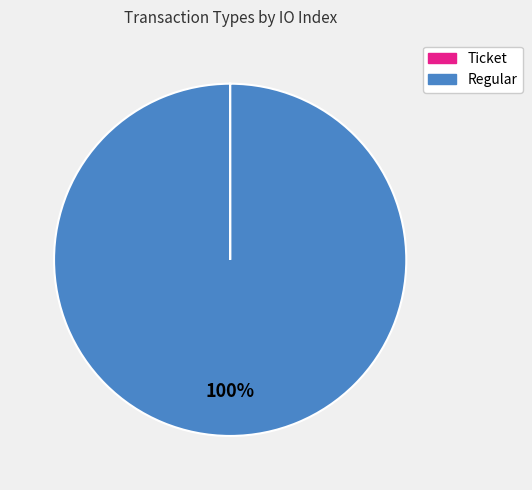

Which slice is the largest?

Regular